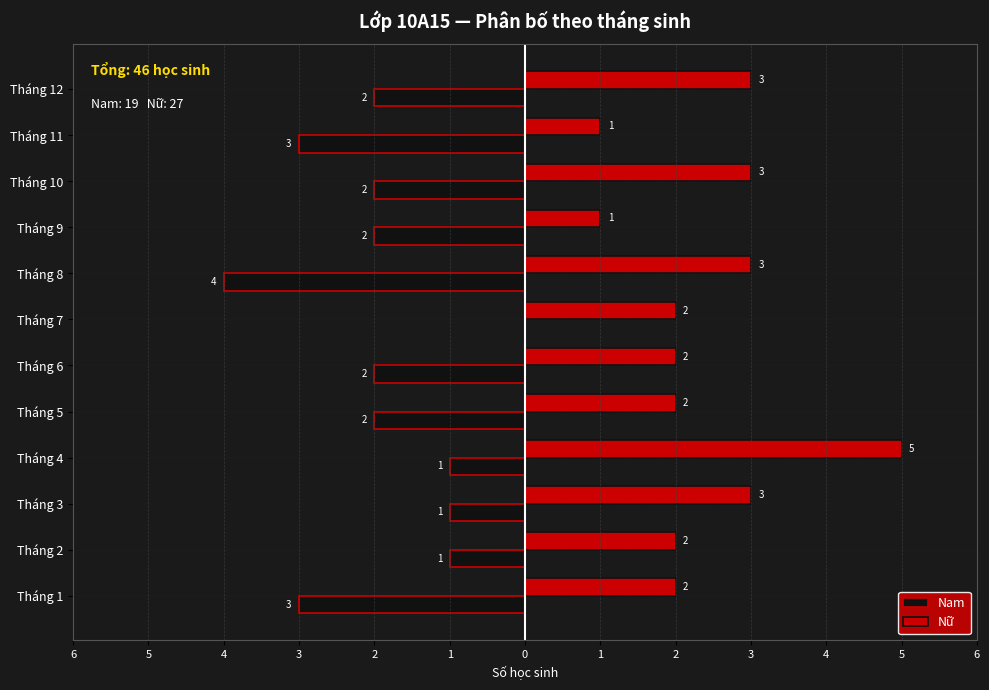

Which series has the largest total across all categories?

Nữ